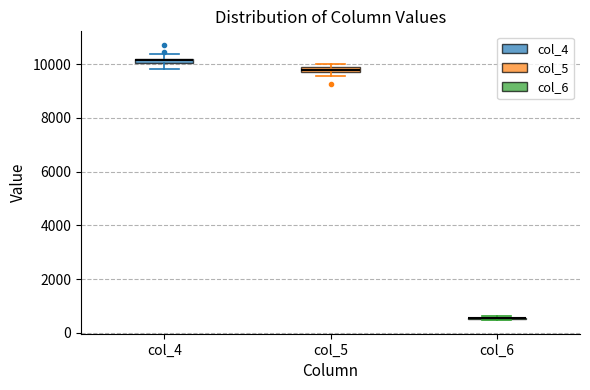

Where is the lower edge of the box for col_5 on the y-axis? The values are not printed on the chart, so give them approximately, as read against the axis.

9600